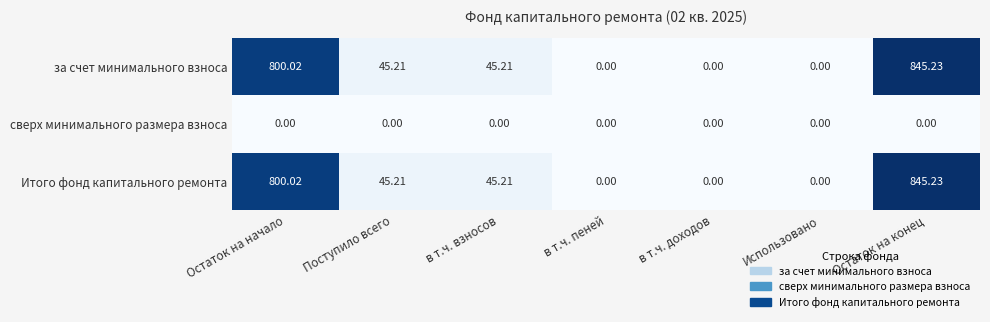

At which label does за счет минимального взноса reach its peak?

Остаток на конец